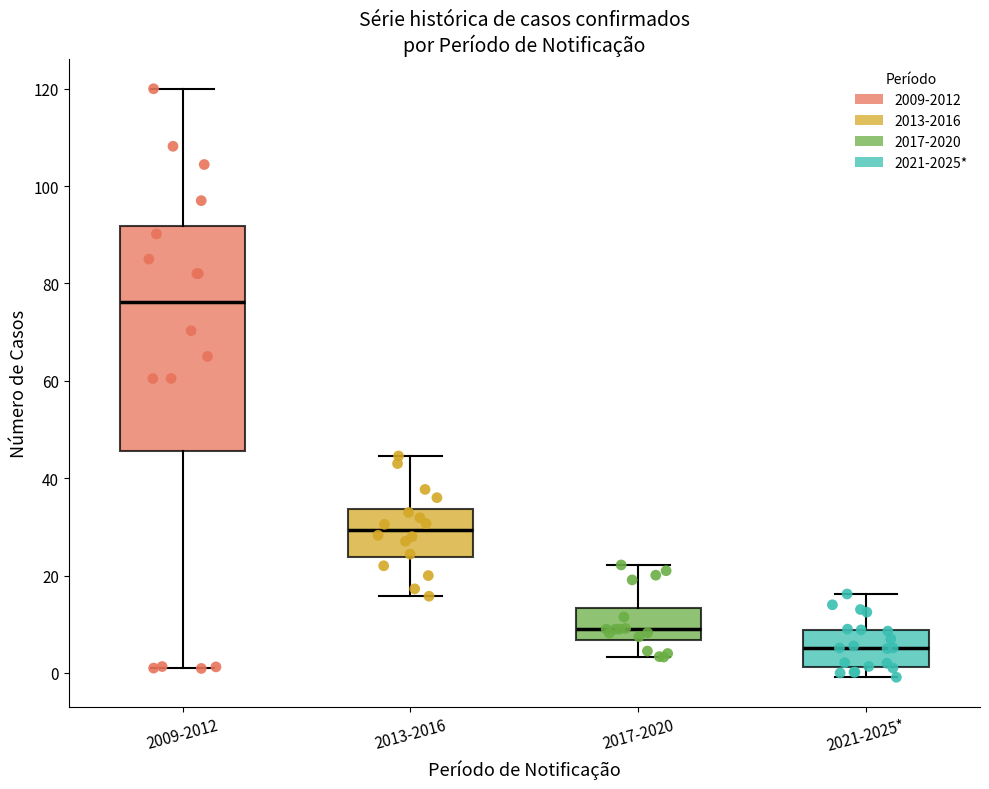

Reading left to right, read every box against the y-axis: the position of its median line, the range the box covers, and the ends of its whiskers. The values are not printed on the chart, so give them approximately, as read against the axis.

2009-2012: median 76, box 46 to 92, whiskers 0 to 120
2013-2016: median 30, box 24 to 34, whiskers 16 to 44
2017-2020: median 8, box 6 to 14, whiskers 4 to 22
2021-2025*: median 6, box 2 to 8, whiskers 0 to 16